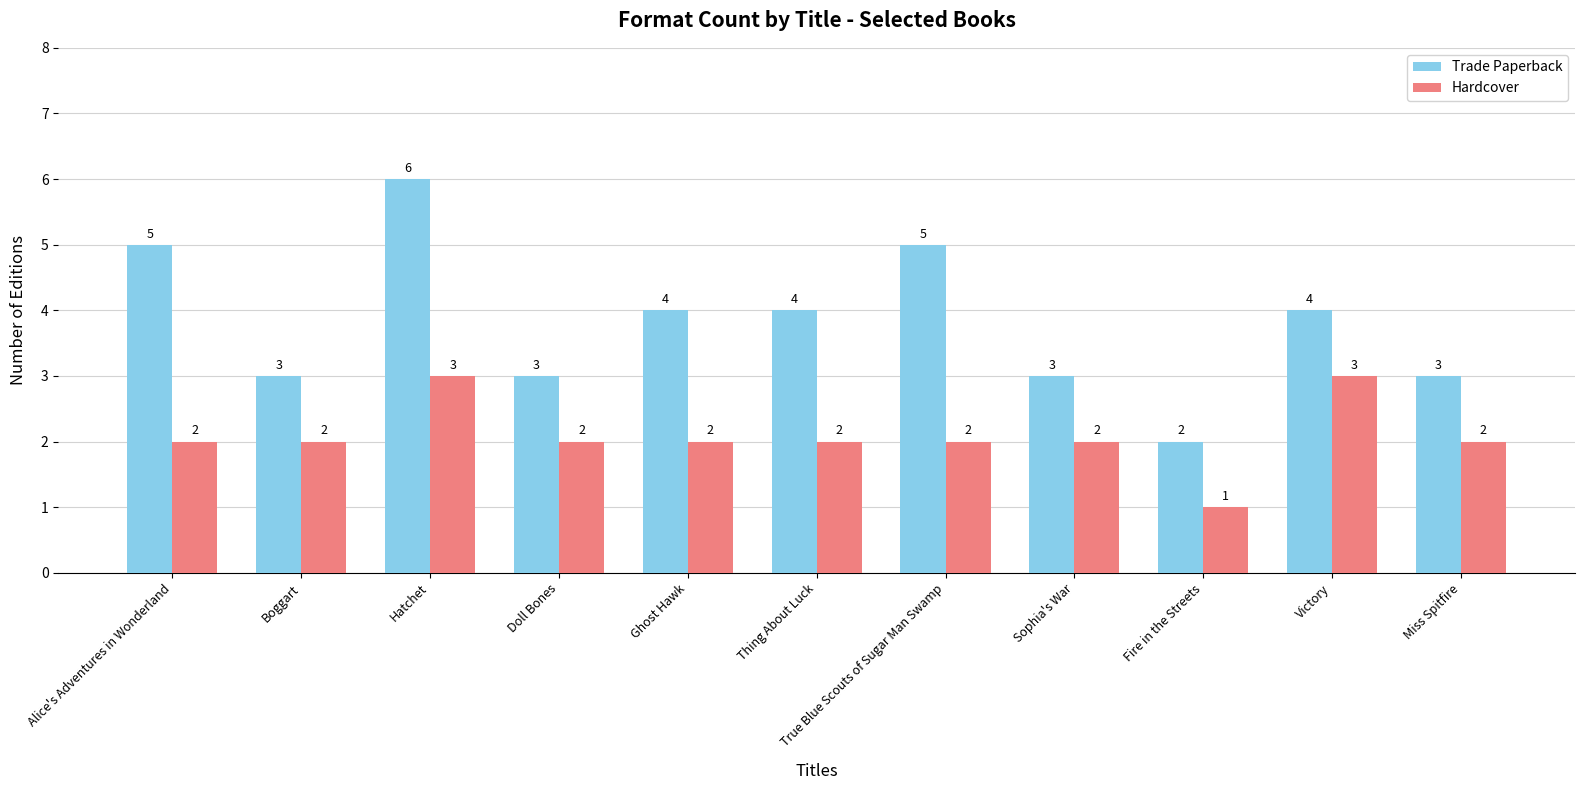

The Trade Paperback series shows 2 at Fire in the Streets. True or false?

True